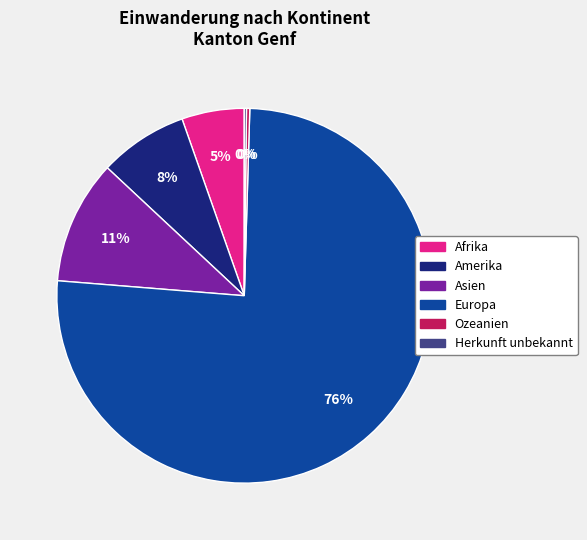

Is it true that Europa is 76% of the pie?

True